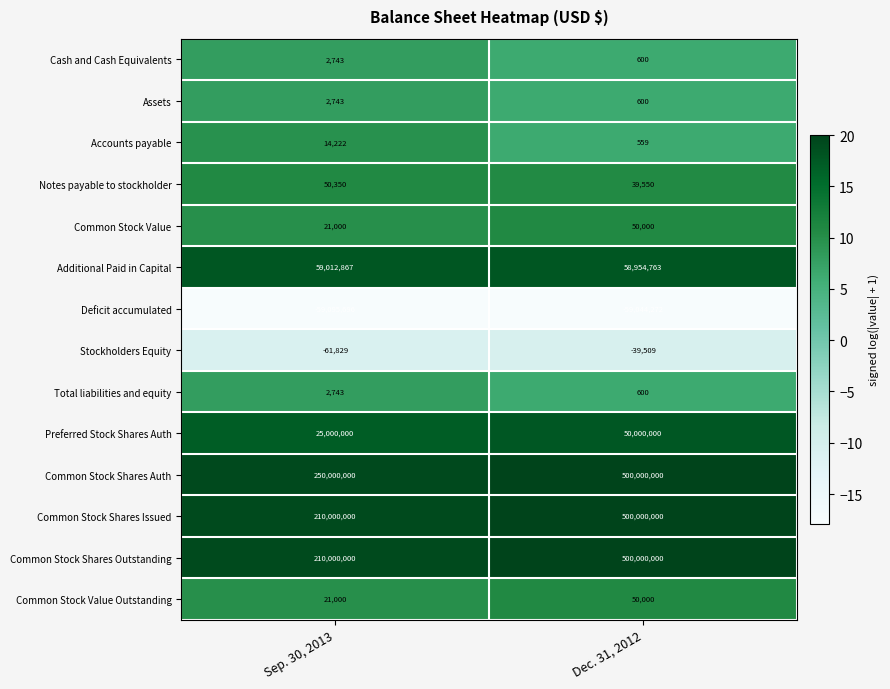

Count the number of data series in this chart.

14